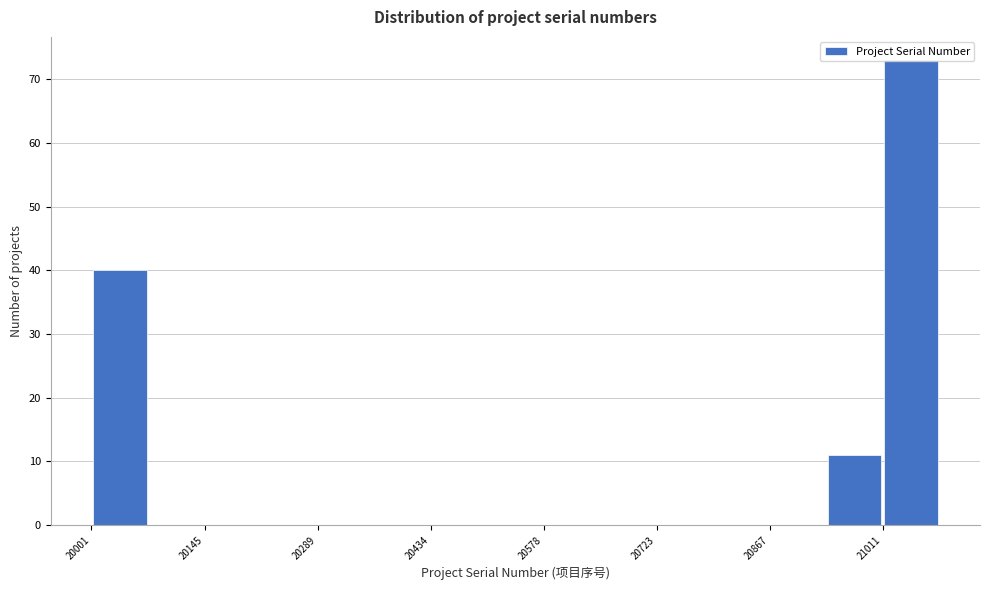

Read against the x-axis, roughly where is the centre of the tallest bar?

21040